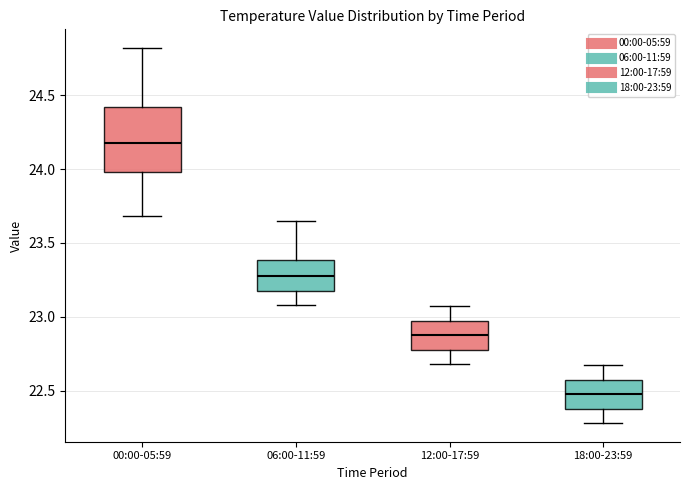

Reading left to right, transcribe this box plot: for each box, give where its median line is, the range the box spans, and where its two whiskers end, as read against the y-axis. The values are not printed on the chart, so give them approximately, as read against the axis.

00:00-05:59: median 24.20, box 24.00 to 24.40, whiskers 23.70 to 24.80
06:00-11:59: median 23.30, box 23.20 to 23.40, whiskers 23.10 to 23.65
12:00-17:59: median 22.90, box 22.80 to 22.95, whiskers 22.70 to 23.05
18:00-23:59: median 22.50, box 22.40 to 22.55, whiskers 22.30 to 22.65